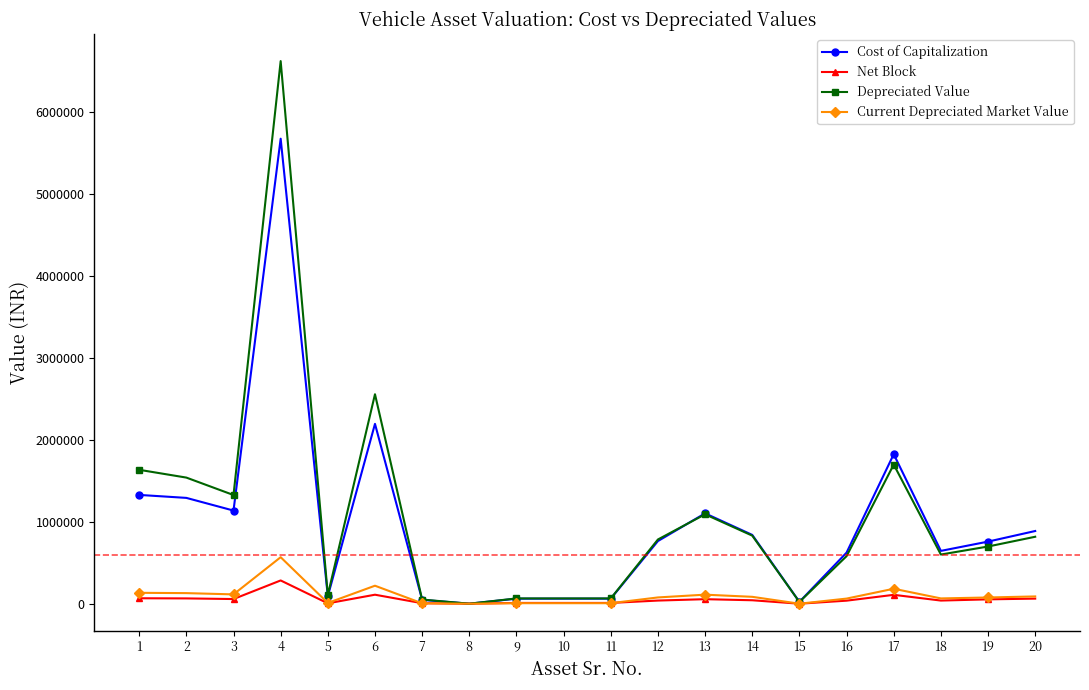

What is the sum of the Depreciated Value values at 14 and 18?

1429304.9